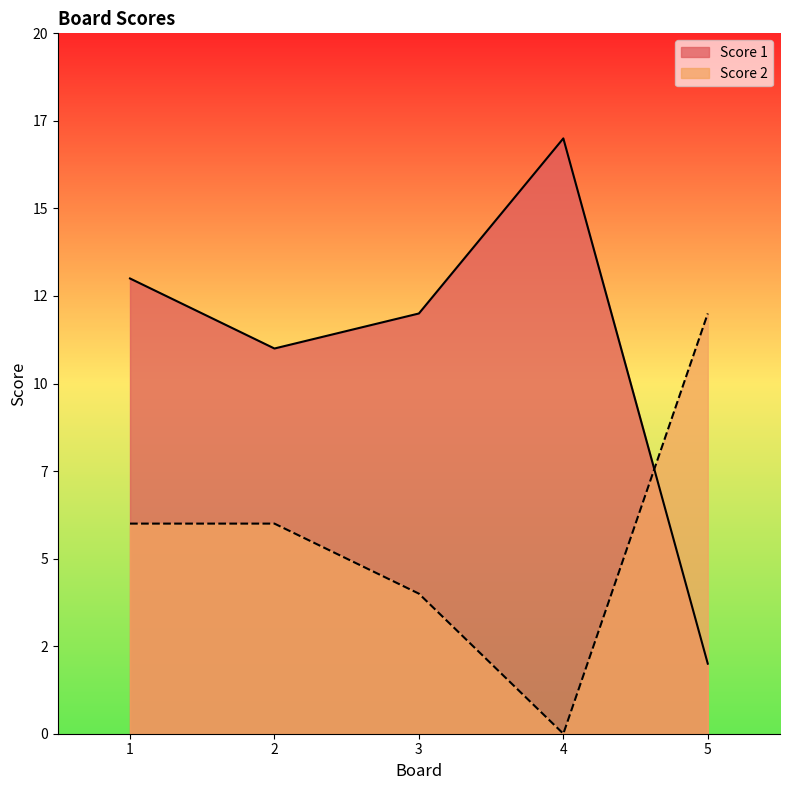

What is the greatest value displayed?

17